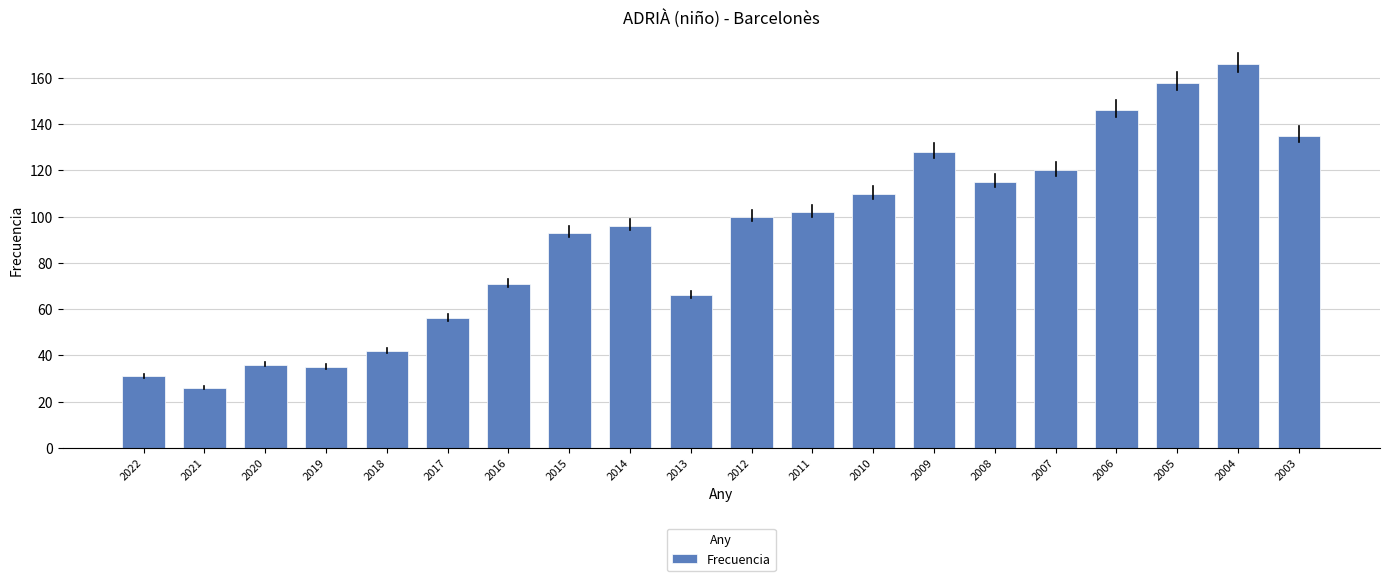

What is the smallest value displayed?

26